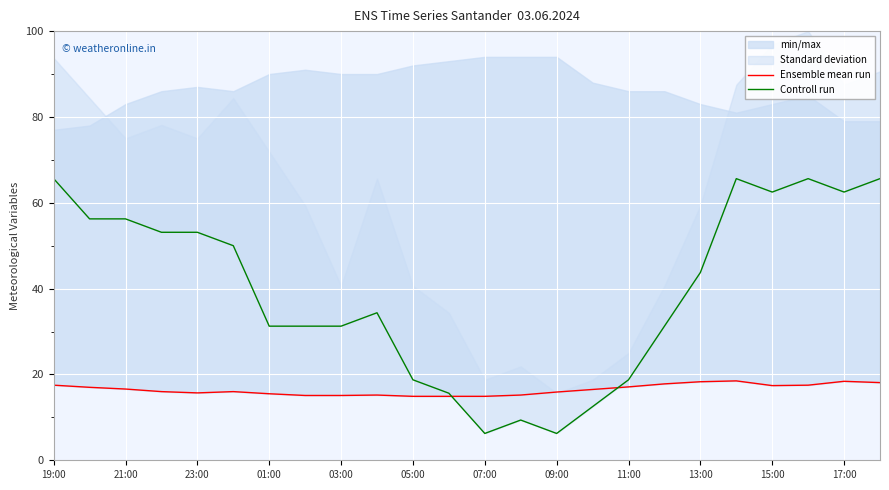

Reading left to right, transcribe all the data shown in this chart.

Ensemble mean run: 17.5	17.0	16.6	16.0	15.7	16.0	15.5	15.1	15.1	15.2	14.9	14.9	14.9	15.2	15.9	16.5	17.1	17.8	18.3	18.5	17.4	17.5	18.4	18.1
Controll run: 65.6	56.2	56.2	53.1	53.1	50.0	31.2	31.2	31.2	34.4	18.8	15.6	6.2	9.4	6.2	12.5	18.8	31.2	43.8	65.6	62.5	65.6	62.5	65.6